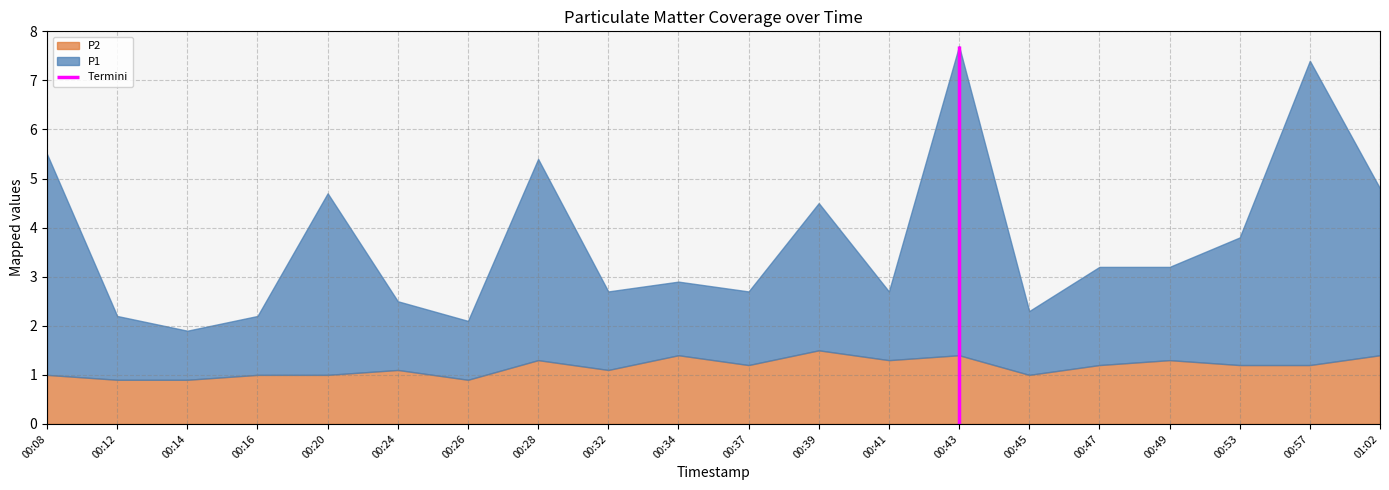

Which category has the lowest value across all series?

00:12